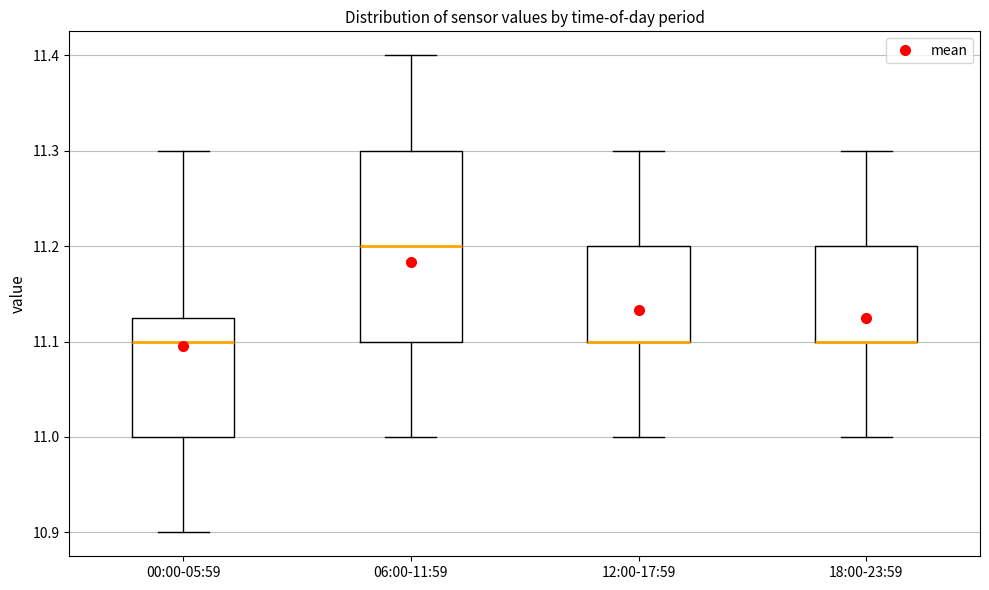

Which box is the tallest, from its lower edge to its upper edge?

06:00-11:59